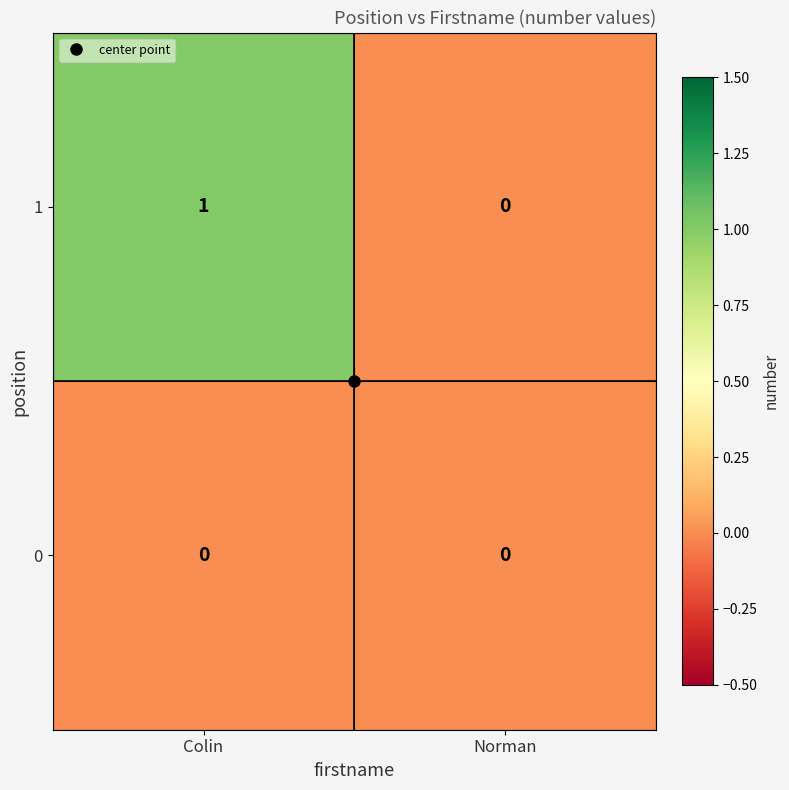

At which category does the chart reach its peak across all series?

Colin